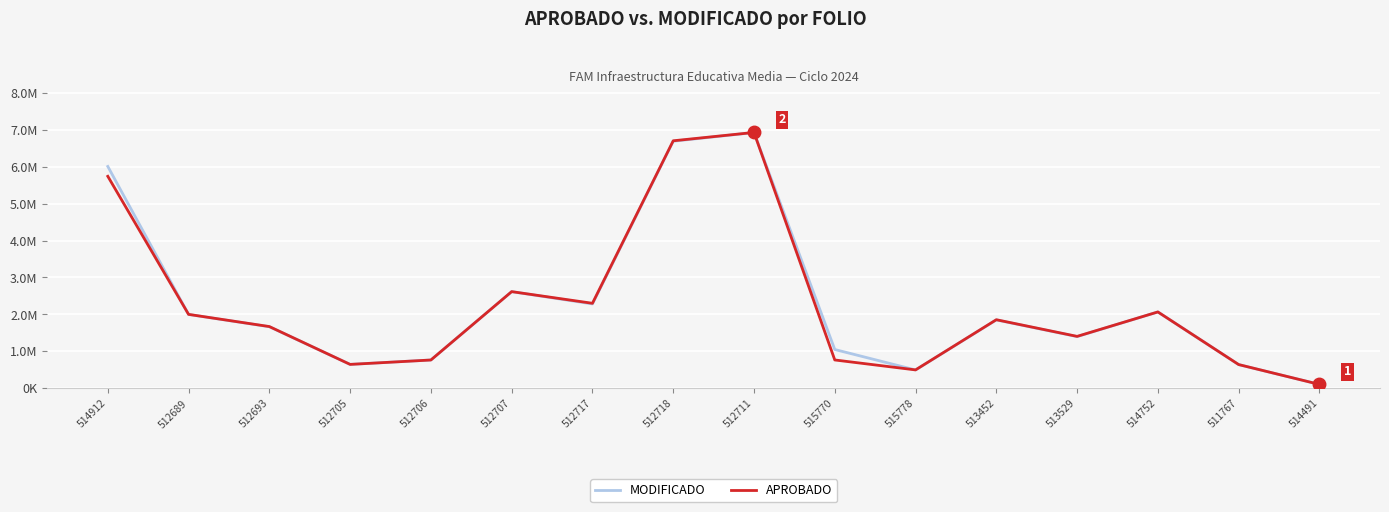

What is the label of the 5th point from the right?

513452